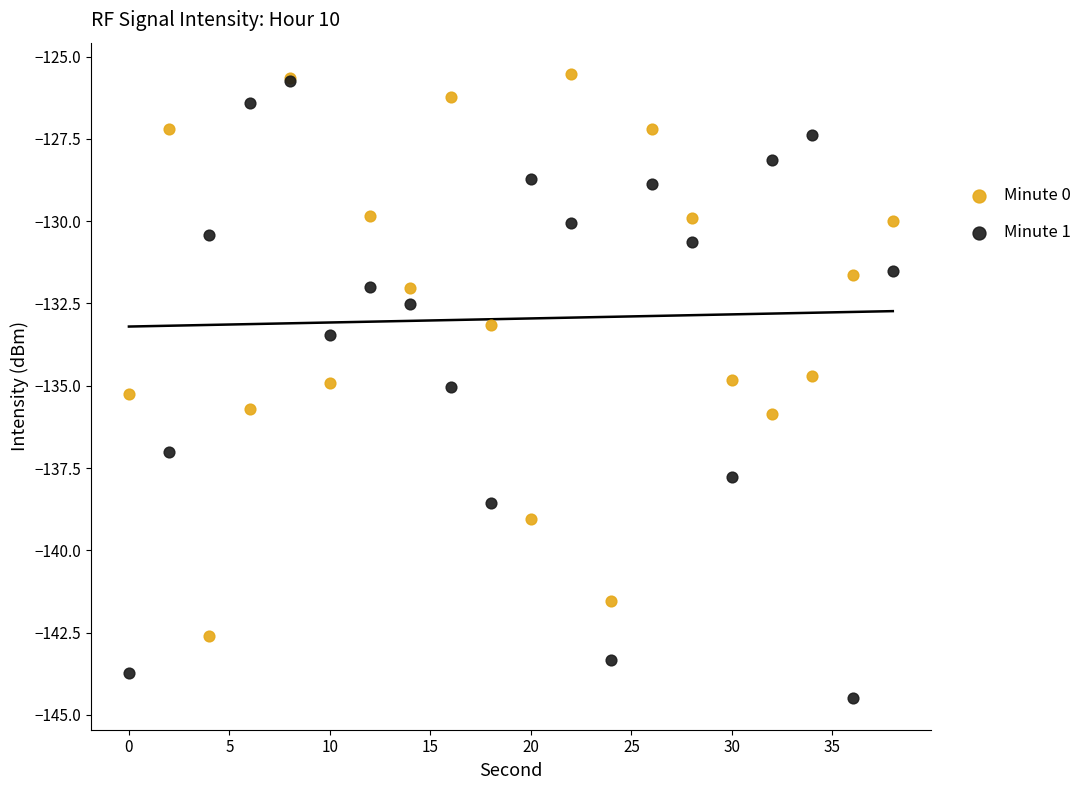

Which series reaches the minimum Y coordinate?

Minute 1